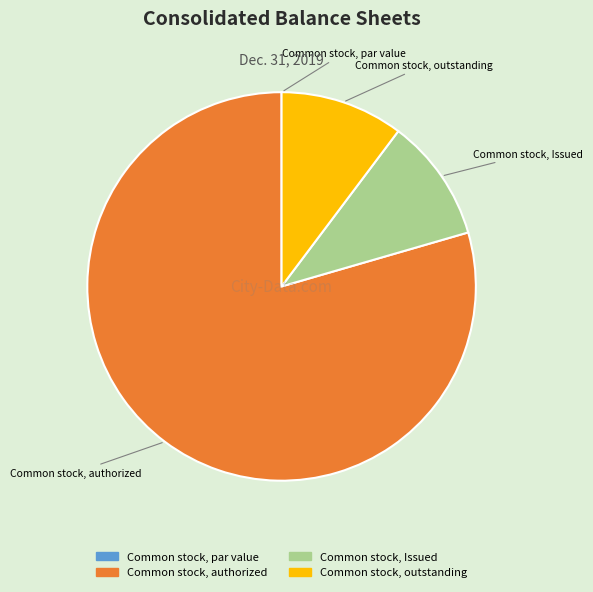

Which category accounts for the majority?

Common stock, authorized